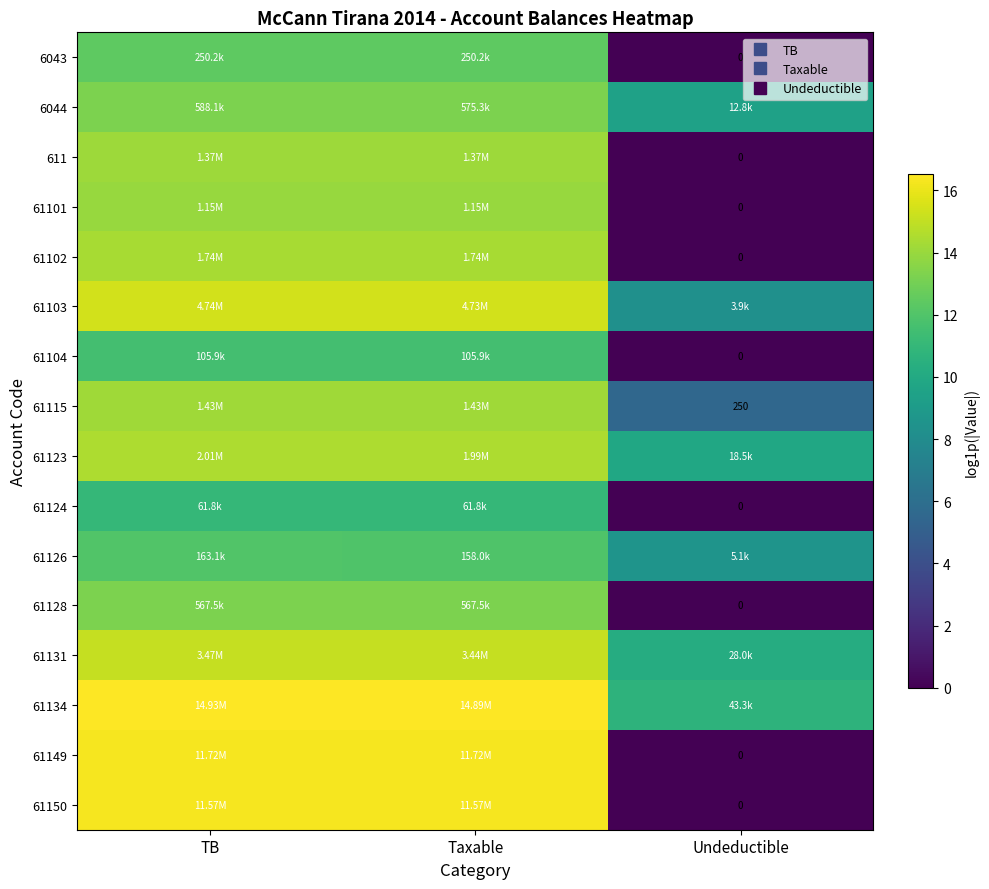

At which category does the chart reach its minimum across all series?

Undeductible